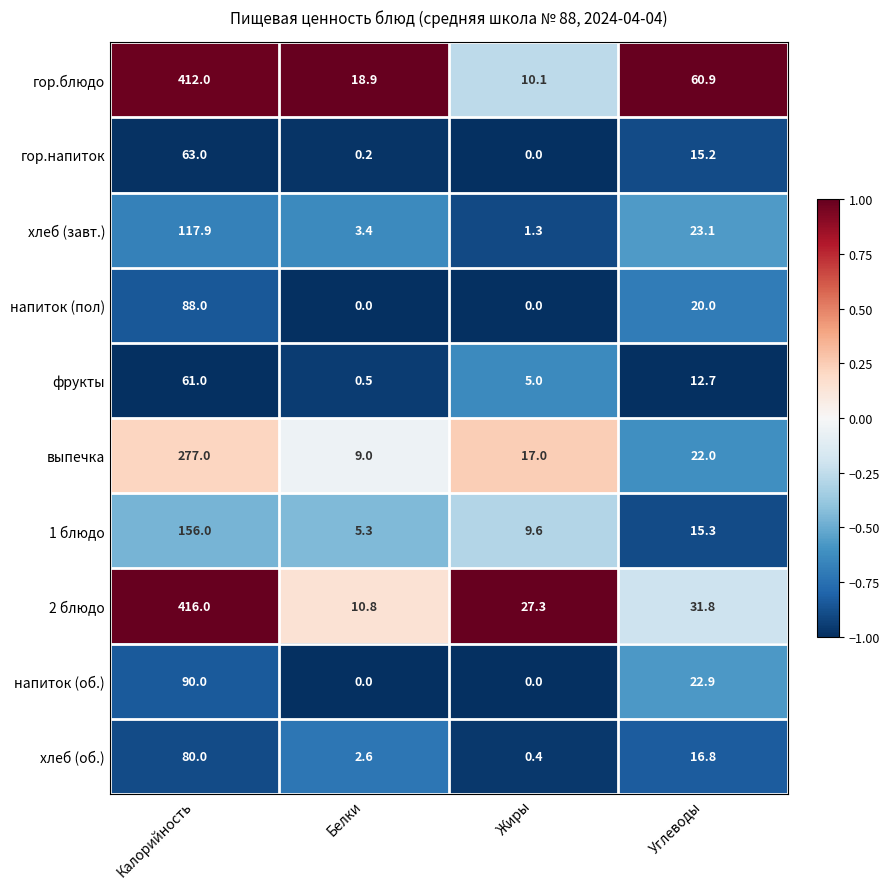

Rank the series at Калорийность from highest to lowest value.

2 блюдо, гор.блюдо, выпечка, 1 блюдо, хлеб (завт.), напиток (об.), напиток (пол), хлеб (об.), гор.напиток, фрукты